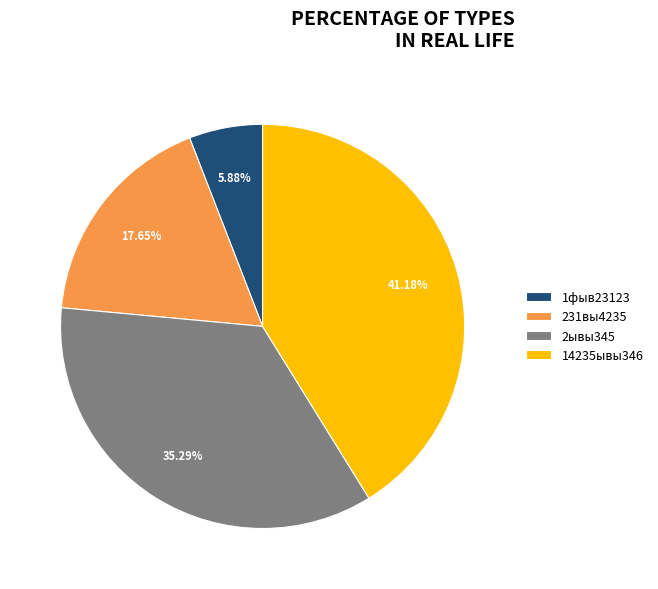

To the nearest percent, what is the difference between the largest and smallest slice percentages?

35%